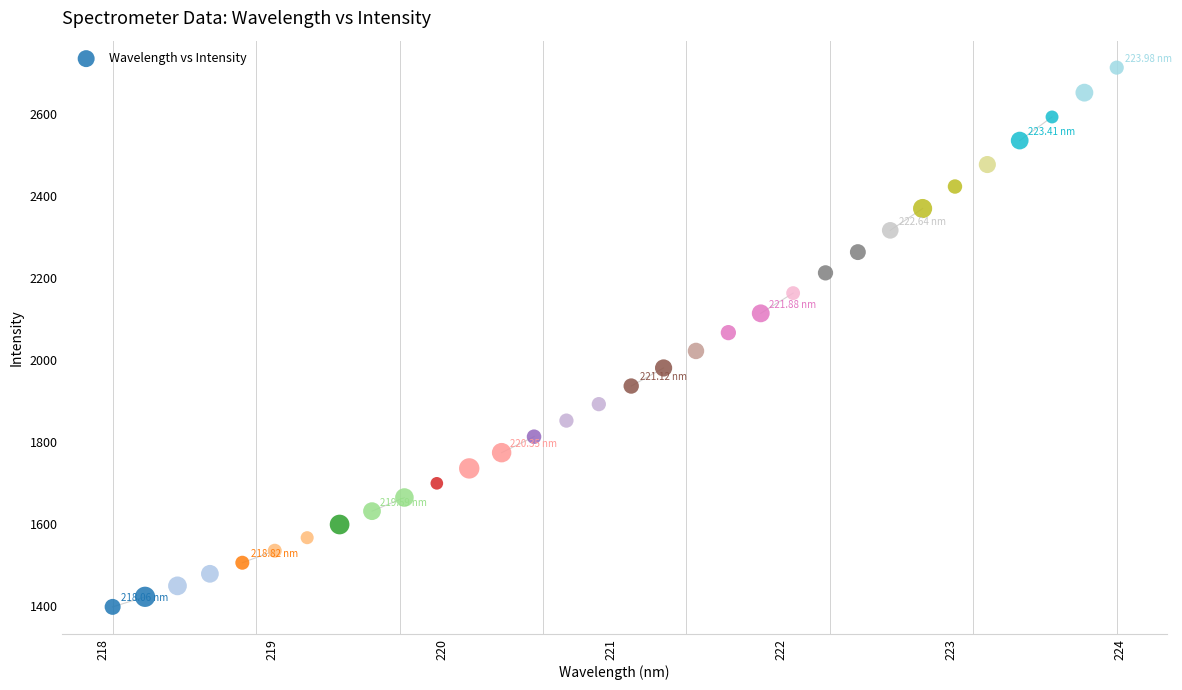

What is the range of Y values (max minus min)?

1314.7